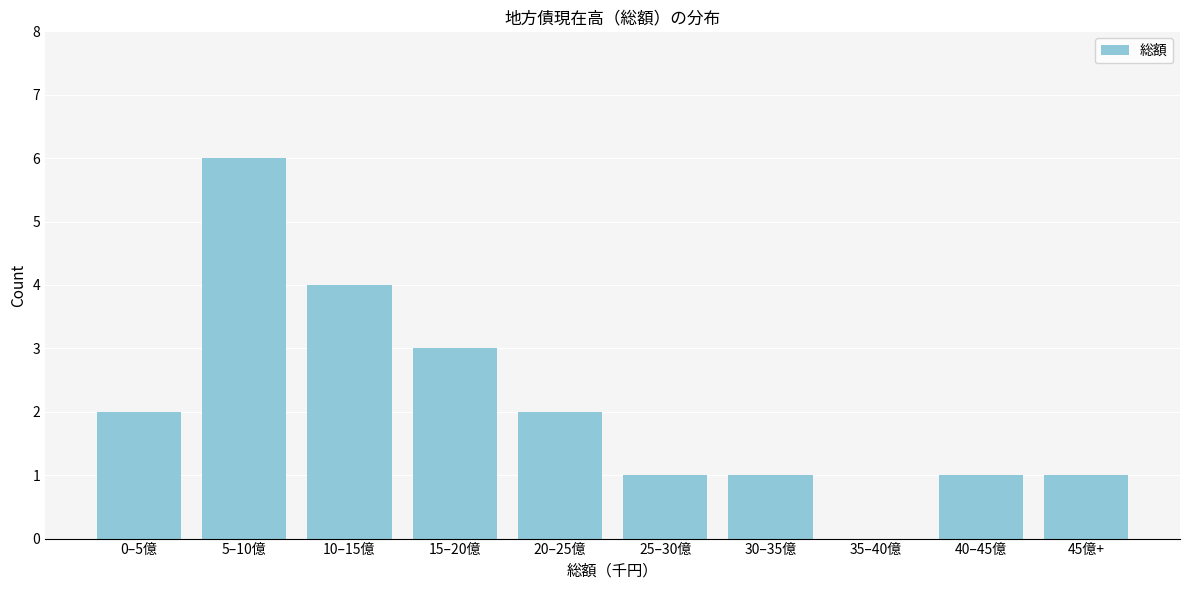

Reading left to right, what are all the values shown in this chart?

0–5億=2	5–10億=6	10–15億=4	15–20億=3	20–25億=2	25–30億=1	30–35億=1	35–40億=0	40–45億=1	45億+=1